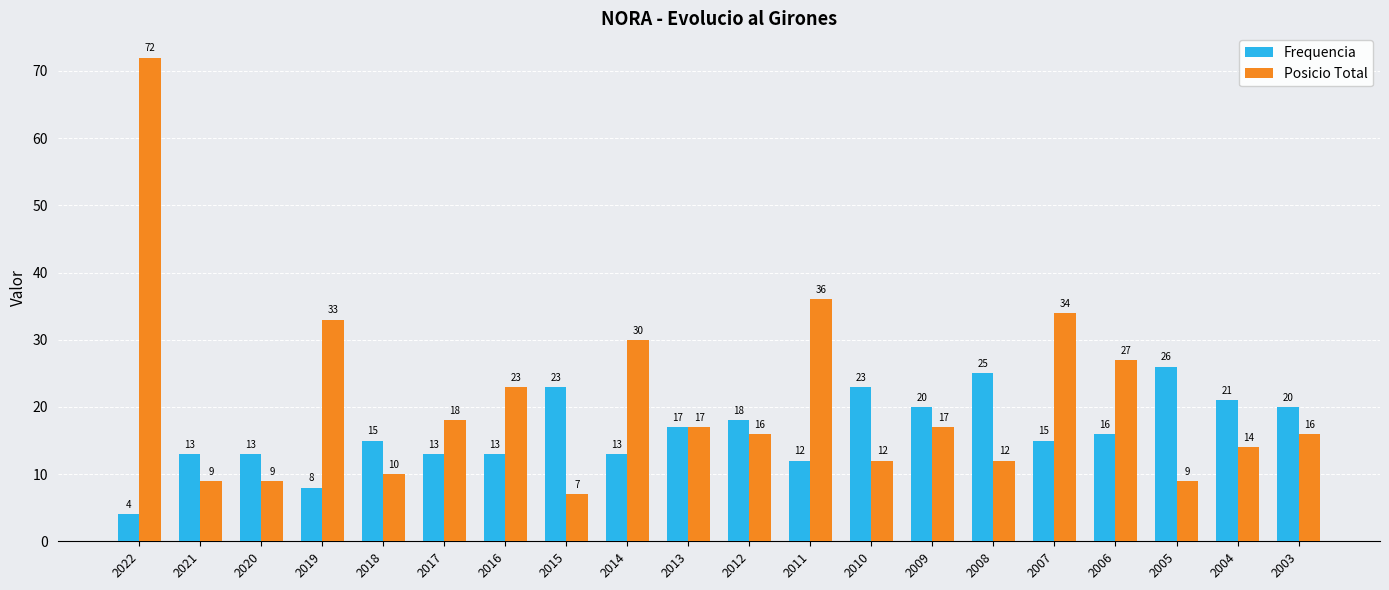

How many data points in Posicio Total are less than 17?

10